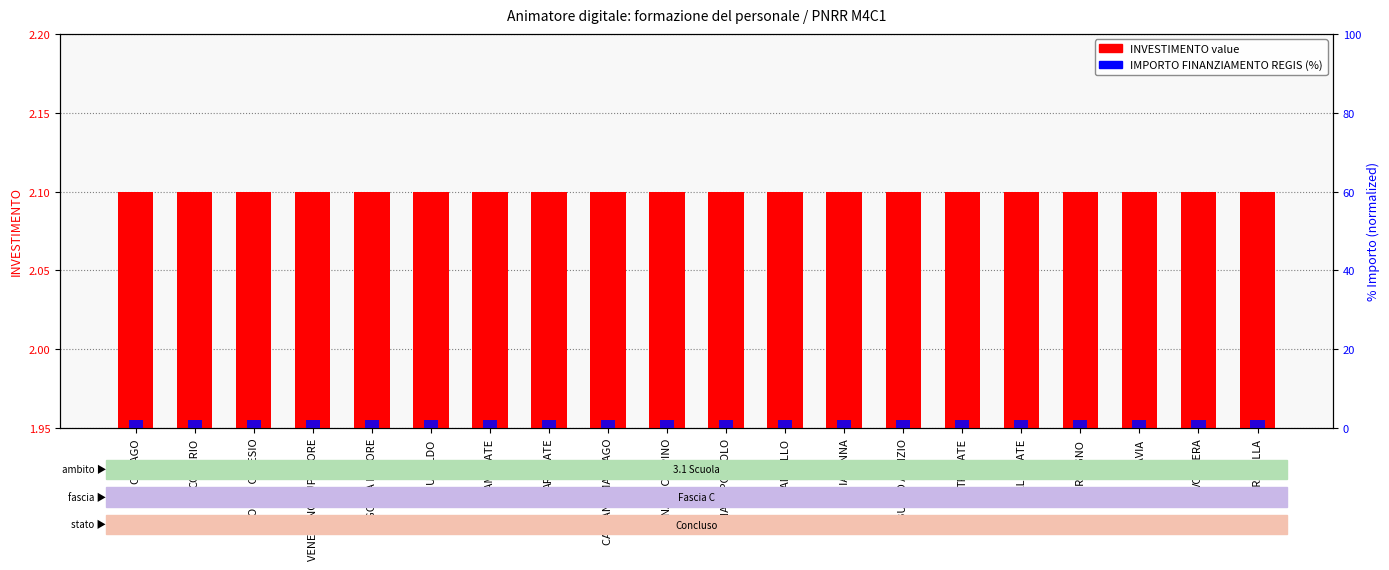

True or false: INVESTIMENTO has a value of 2.1 at COMERIO.

True